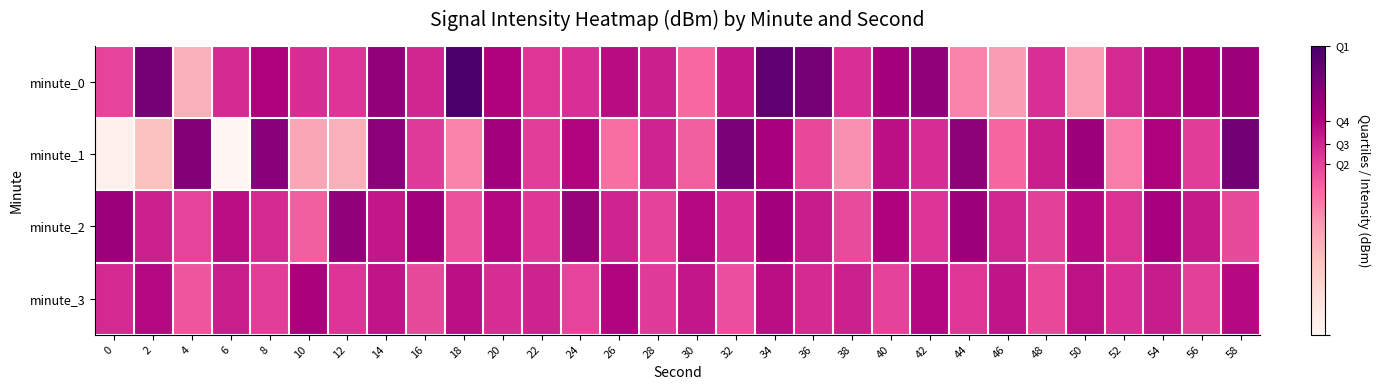

How many distinct data groups are displayed?

4